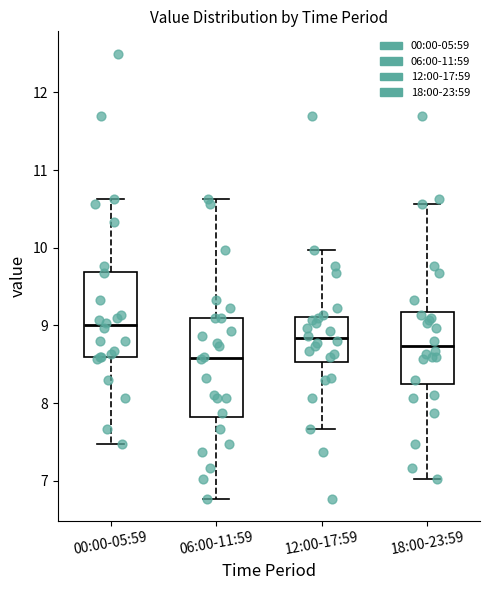

Which box has the lowest median line?

06:00-11:59